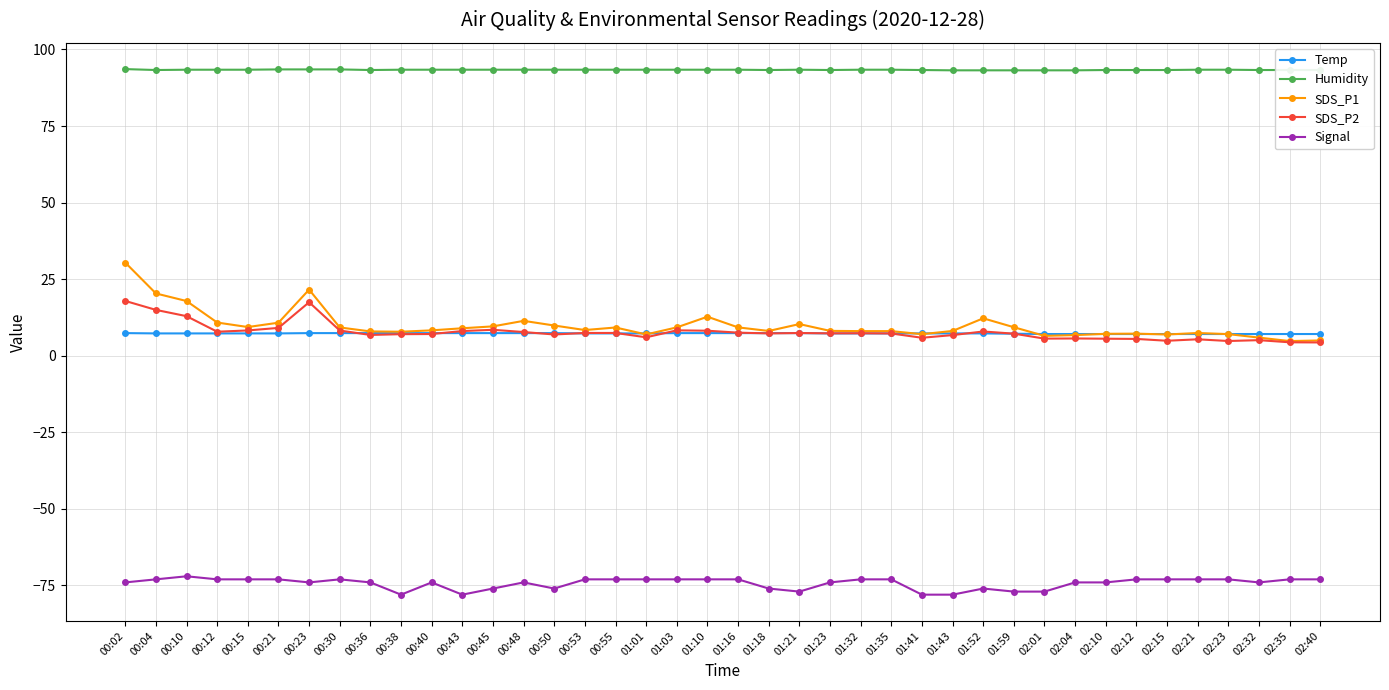

True or false: Signal and SDS_P1 cross at least once.

False